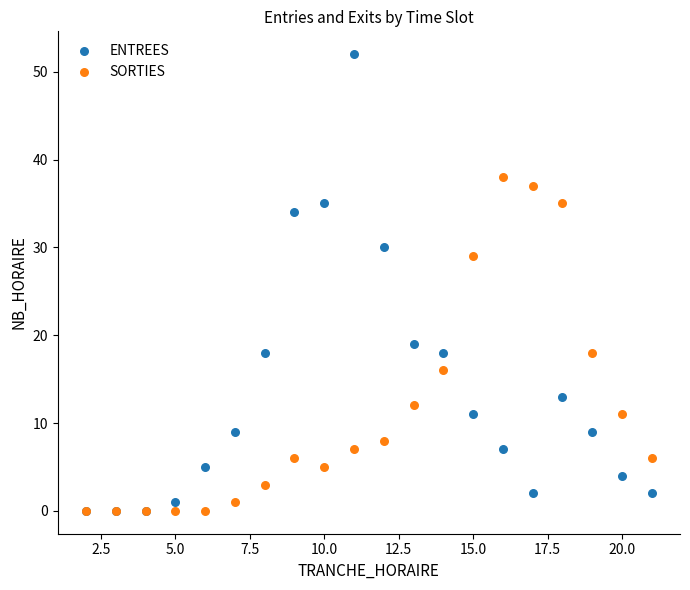

Which series contains the highest Y value?

ENTREES